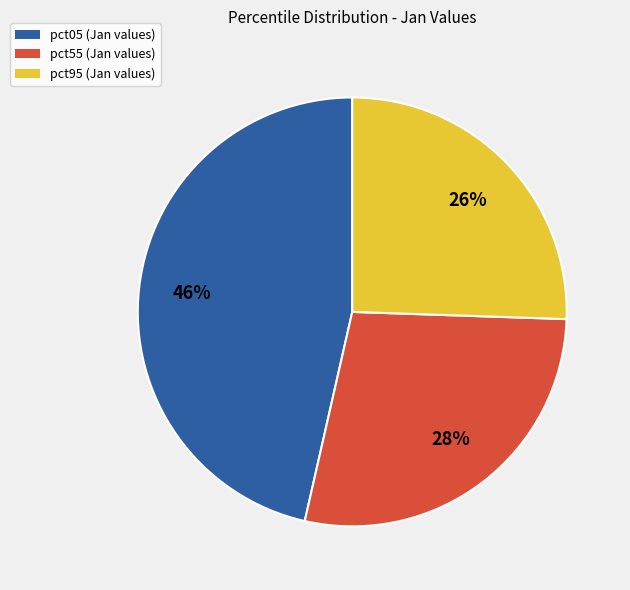

Which slice is the largest?

pct05 (Jan values)